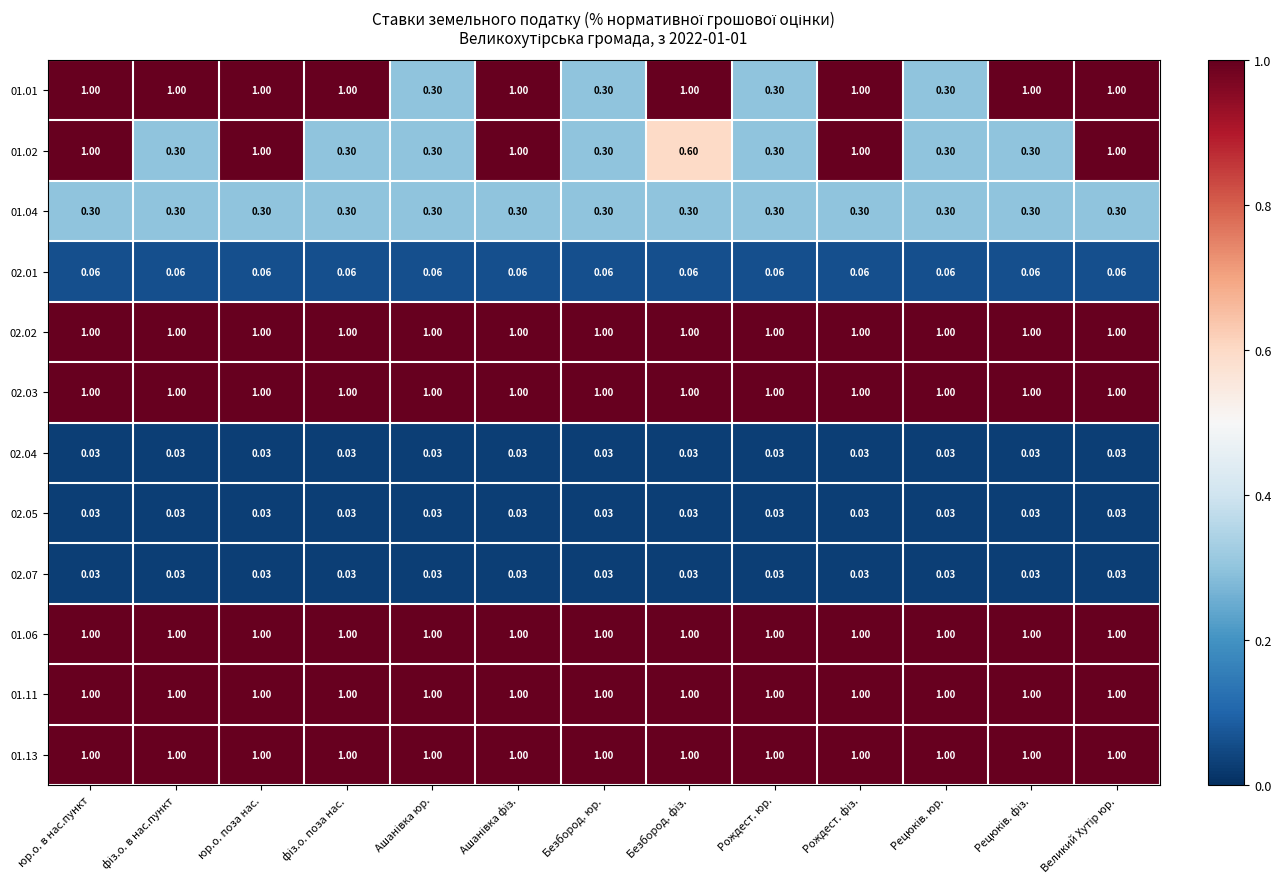

Reading left to right, transcribe all the data shown in this chart.

01.01: юр.о. в нас.пункт=1.0	фіз.о. в нас.пункт=1.0	юр.о. поза нас.=1.0	фіз.о. поза нас.=1.0	Ашанівка юр.=0.3	Ашанівка фіз.=1.0	Безбород. юр.=0.3	Безбород. фіз.=1.0	Рождест. юр.=0.3	Рождест. фіз.=1.0	Рецюків. юр.=0.3	Рецюків. фіз.=1.0	Великий Хутір юр.=1.0
01.02: юр.о. в нас.пункт=1.0	фіз.о. в нас.пункт=0.3	юр.о. поза нас.=1.0	фіз.о. поза нас.=0.3	Ашанівка юр.=0.3	Ашанівка фіз.=1.0	Безбород. юр.=0.3	Безбород. фіз.=0.6	Рождест. юр.=0.3	Рождест. фіз.=1.0	Рецюків. юр.=0.3	Рецюків. фіз.=0.3	Великий Хутір юр.=1.0
01.04: юр.о. в нас.пункт=0.3	фіз.о. в нас.пункт=0.3	юр.о. поза нас.=0.3	фіз.о. поза нас.=0.3	Ашанівка юр.=0.3	Ашанівка фіз.=0.3	Безбород. юр.=0.3	Безбород. фіз.=0.3	Рождест. юр.=0.3	Рождест. фіз.=0.3	Рецюків. юр.=0.3	Рецюків. фіз.=0.3	Великий Хутір юр.=0.3
02.01: юр.о. в нас.пункт=0.1	фіз.о. в нас.пункт=0.1	юр.о. поза нас.=0.1	фіз.о. поза нас.=0.1	Ашанівка юр.=0.1	Ашанівка фіз.=0.1	Безбород. юр.=0.1	Безбород. фіз.=0.1	Рождест. юр.=0.1	Рождест. фіз.=0.1	Рецюків. юр.=0.1	Рецюків. фіз.=0.1	Великий Хутір юр.=0.1
02.02: юр.о. в нас.пункт=1.0	фіз.о. в нас.пункт=1.0	юр.о. поза нас.=1.0	фіз.о. поза нас.=1.0	Ашанівка юр.=1.0	Ашанівка фіз.=1.0	Безбород. юр.=1.0	Безбород. фіз.=1.0	Рождест. юр.=1.0	Рождест. фіз.=1.0	Рецюків. юр.=1.0	Рецюків. фіз.=1.0	Великий Хутір юр.=1.0
02.03: юр.о. в нас.пункт=1.0	фіз.о. в нас.пункт=1.0	юр.о. поза нас.=1.0	фіз.о. поза нас.=1.0	Ашанівка юр.=1.0	Ашанівка фіз.=1.0	Безбород. юр.=1.0	Безбород. фіз.=1.0	Рождест. юр.=1.0	Рождест. фіз.=1.0	Рецюків. юр.=1.0	Рецюків. фіз.=1.0	Великий Хутір юр.=1.0
02.04: юр.о. в нас.пункт=0.0	фіз.о. в нас.пункт=0.0	юр.о. поза нас.=0.0	фіз.о. поза нас.=0.0	Ашанівка юр.=0.0	Ашанівка фіз.=0.0	Безбород. юр.=0.0	Безбород. фіз.=0.0	Рождест. юр.=0.0	Рождест. фіз.=0.0	Рецюків. юр.=0.0	Рецюків. фіз.=0.0	Великий Хутір юр.=0.0
02.05: юр.о. в нас.пункт=0.0	фіз.о. в нас.пункт=0.0	юр.о. поза нас.=0.0	фіз.о. поза нас.=0.0	Ашанівка юр.=0.0	Ашанівка фіз.=0.0	Безбород. юр.=0.0	Безбород. фіз.=0.0	Рождест. юр.=0.0	Рождест. фіз.=0.0	Рецюків. юр.=0.0	Рецюків. фіз.=0.0	Великий Хутір юр.=0.0
02.07: юр.о. в нас.пункт=0.0	фіз.о. в нас.пункт=0.0	юр.о. поза нас.=0.0	фіз.о. поза нас.=0.0	Ашанівка юр.=0.0	Ашанівка фіз.=0.0	Безбород. юр.=0.0	Безбород. фіз.=0.0	Рождест. юр.=0.0	Рождест. фіз.=0.0	Рецюків. юр.=0.0	Рецюків. фіз.=0.0	Великий Хутір юр.=0.0
01.06: юр.о. в нас.пункт=1.0	фіз.о. в нас.пункт=1.0	юр.о. поза нас.=1.0	фіз.о. поза нас.=1.0	Ашанівка юр.=1.0	Ашанівка фіз.=1.0	Безбород. юр.=1.0	Безбород. фіз.=1.0	Рождест. юр.=1.0	Рождест. фіз.=1.0	Рецюків. юр.=1.0	Рецюків. фіз.=1.0	Великий Хутір юр.=1.0
01.11: юр.о. в нас.пункт=1.0	фіз.о. в нас.пункт=1.0	юр.о. поза нас.=1.0	фіз.о. поза нас.=1.0	Ашанівка юр.=1.0	Ашанівка фіз.=1.0	Безбород. юр.=1.0	Безбород. фіз.=1.0	Рождест. юр.=1.0	Рождест. фіз.=1.0	Рецюків. юр.=1.0	Рецюків. фіз.=1.0	Великий Хутір юр.=1.0
01.13: юр.о. в нас.пункт=1.0	фіз.о. в нас.пункт=1.0	юр.о. поза нас.=1.0	фіз.о. поза нас.=1.0	Ашанівка юр.=1.0	Ашанівка фіз.=1.0	Безбород. юр.=1.0	Безбород. фіз.=1.0	Рождест. юр.=1.0	Рождест. фіз.=1.0	Рецюків. юр.=1.0	Рецюків. фіз.=1.0	Великий Хутір юр.=1.0